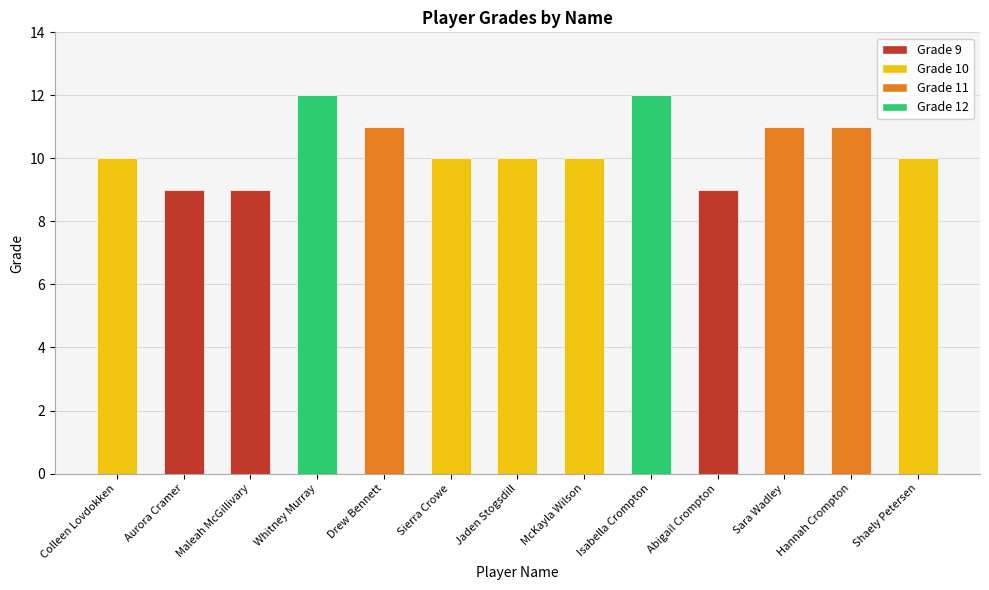

What is the minimum value shown in the chart?

9